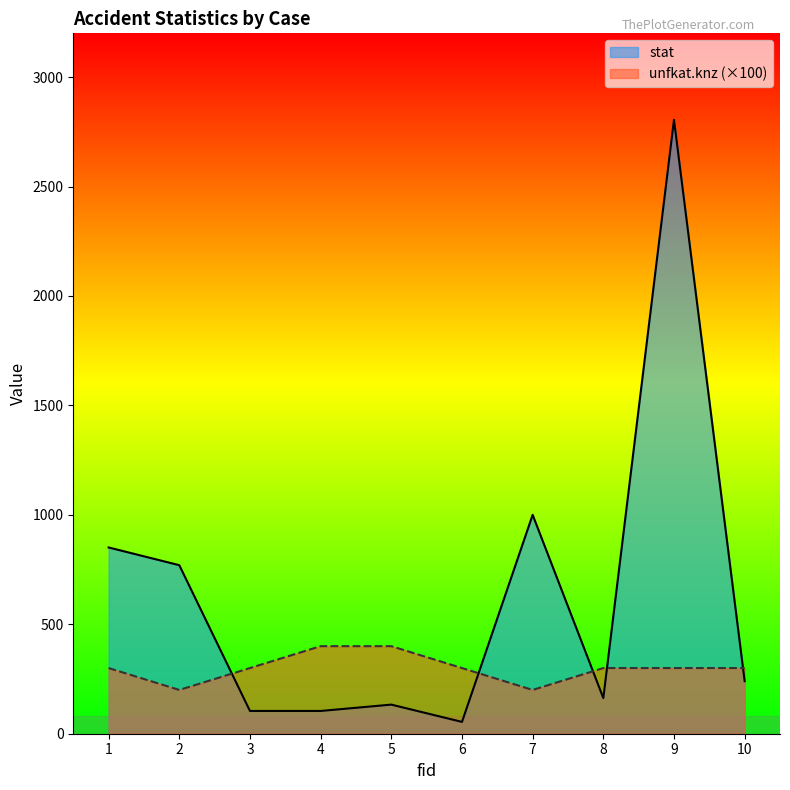

Reading left to right, extract all data points from this chart.

stat: 1=851	2=770	3=104	4=104	5=133	6=54	7=1000	8=163	9=2805	10=240
unfkat.knz: 1=300	2=200	3=300	4=400	5=400	6=300	7=200	8=300	9=300	10=300